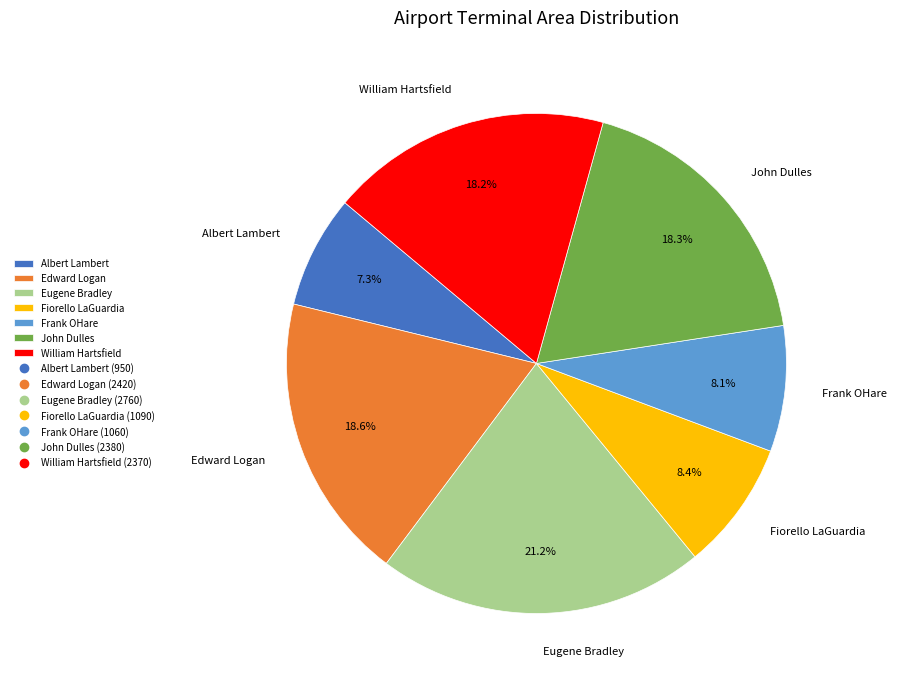

Which slice is the smallest?

Albert Lambert